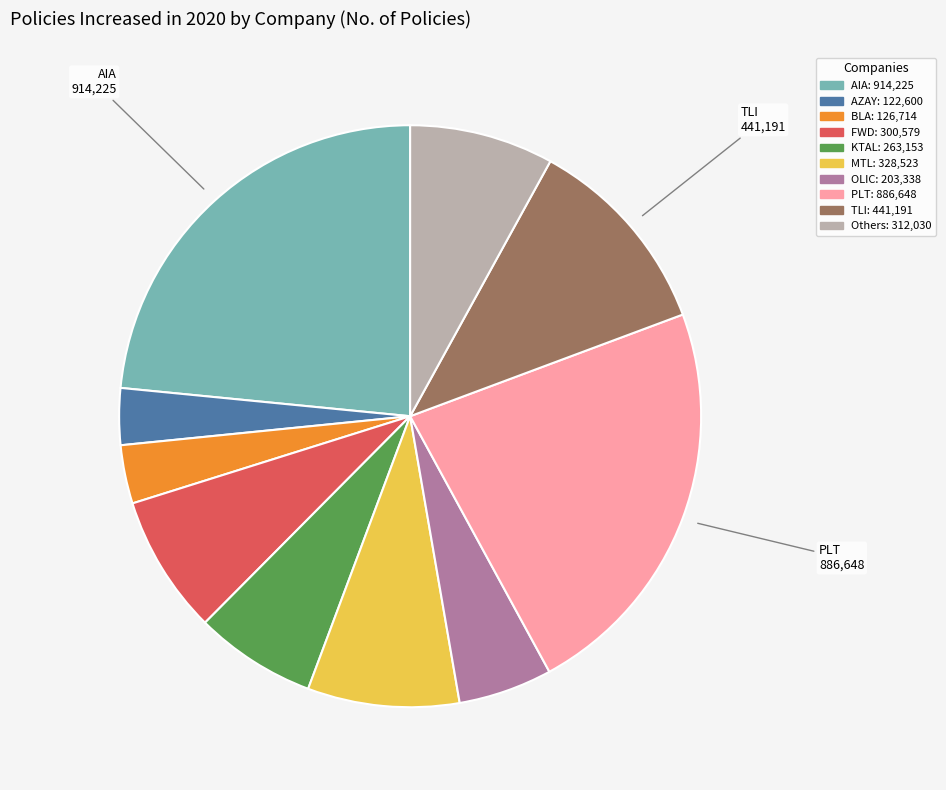

How many slices are in this pie chart?

10